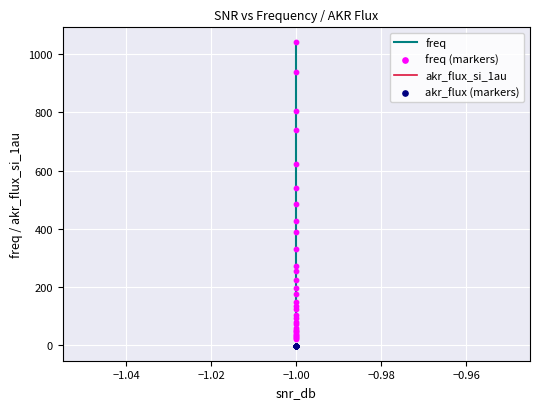

Which series has the widest spread of Y values?

freq